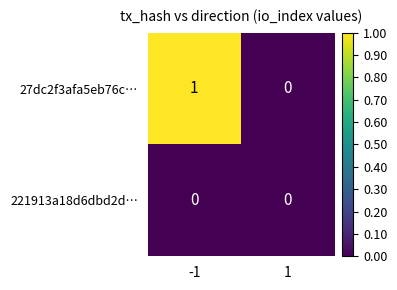

Count the number of categories in the chart.

2